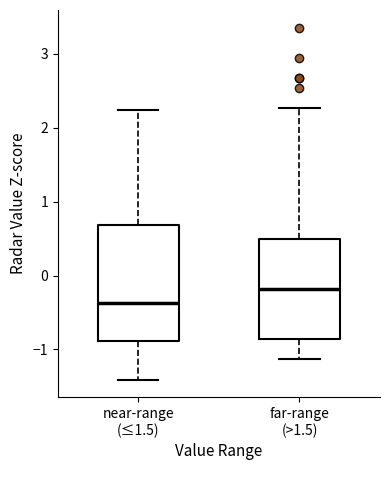

Comparing the boxes themselves (not the whiskers), which one is the tallest?

near-range (≤1.5)